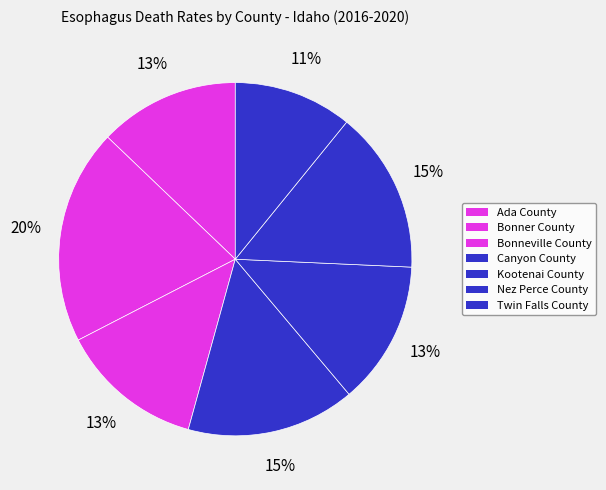

What is the largest slice in the pie chart?

Bonner County